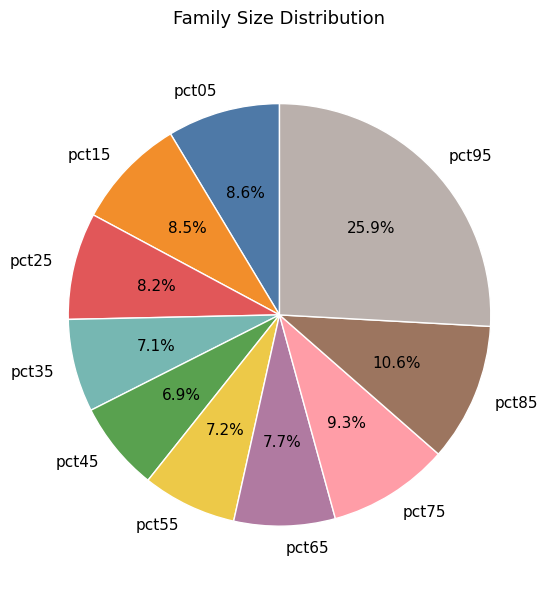

To the nearest percent, what percentage of the pie is pct95?

26%